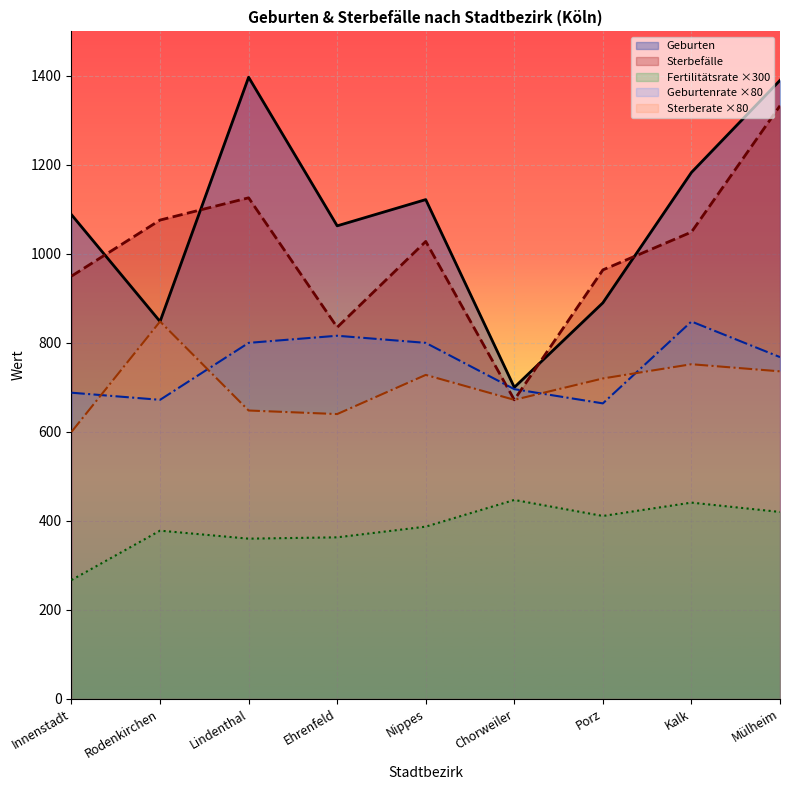

Where is the first local maximum for Sterbefälle?

Lindenthal